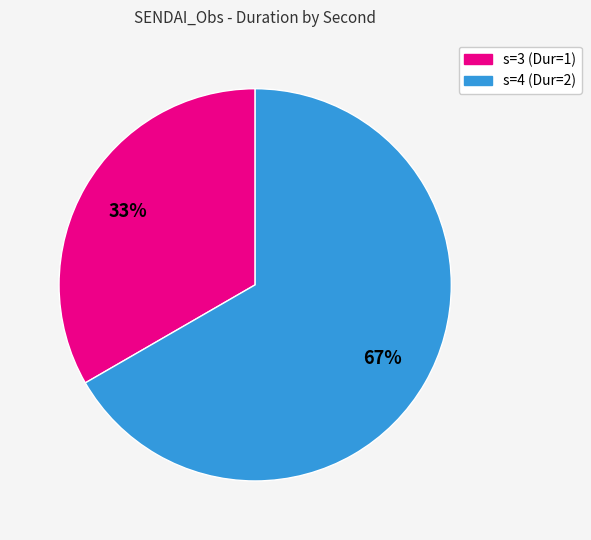

Is there a majority slice in this chart?

Yes